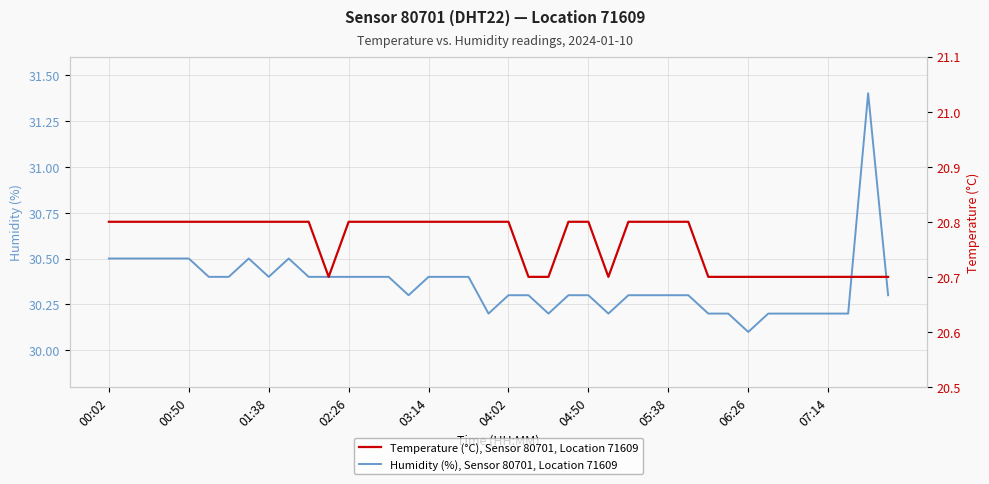

What is the total value across all series at 35?

50.9